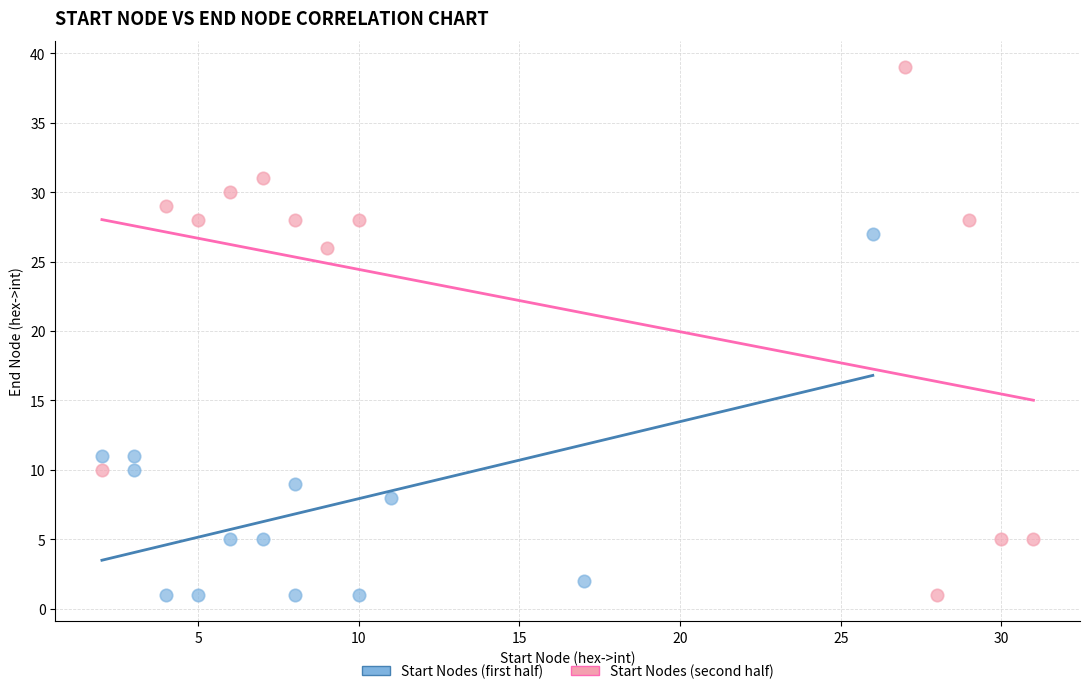

Which series has the largest Y range (max minus min)?

Start Nodes (second half)